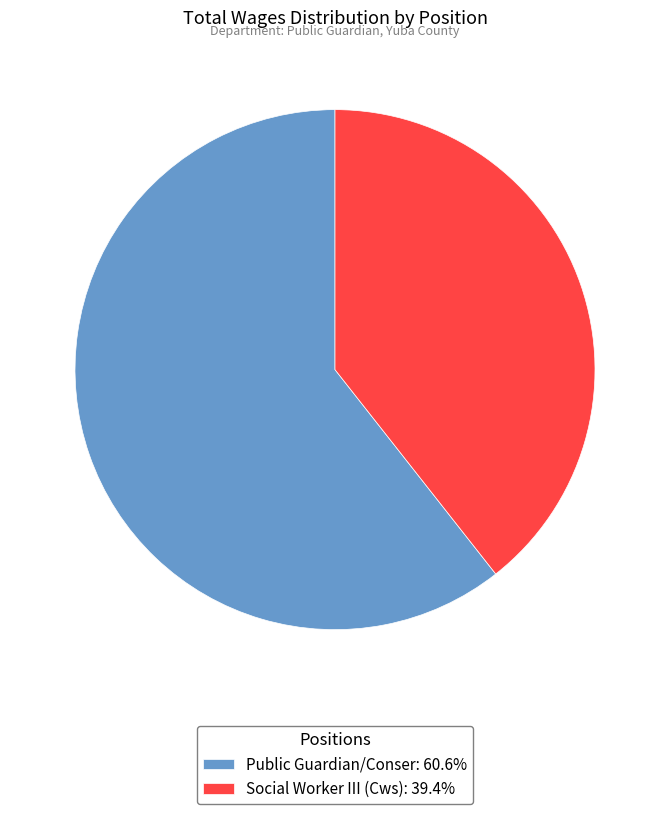

Does Social Worker III (Cws) account for over 50% of the chart?

No